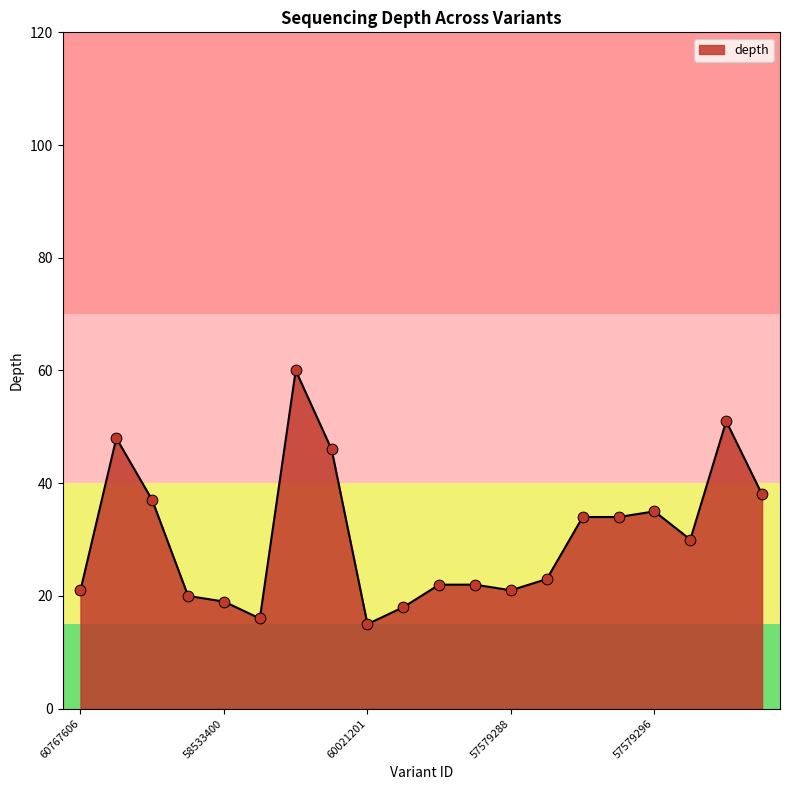

What is the minimum value shown in the chart?

15